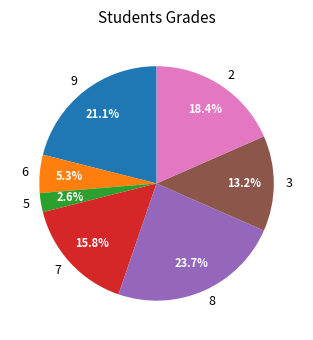

How much of the chart is everything except 8?

76.3%